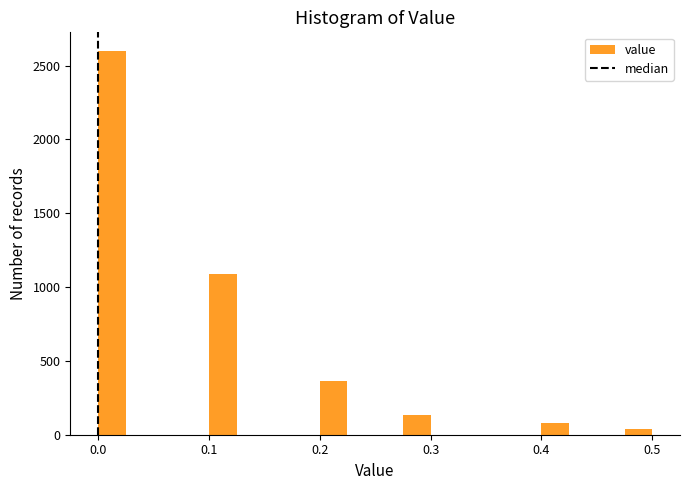

Read against the x-axis, roughly where is the centre of the tallest bar?

0.01